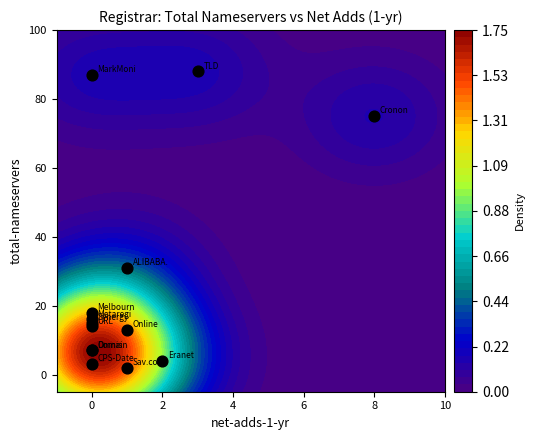

Reading left to right, what are all the values shown in this chart?

TLD Registrar Solutions Ltd.: 0=88	1=3
Cronon AG: 0=75	1=8
Melbourne IT Ltd: 0=18	1=0
ALIBABA.COM SINGAPORE: 0=31	1=1
Online SAS: 0=13	1=1
Synergy Wholesale Pty Ltd: 0=15	1=0
MarkMonitor Inc.: 0=87	1=0
Metaregistrar BV: 0=16	1=0
URL Solutions, Inc.: 0=14	1=0
Domain The Net Technologies Ltd.: 0=7	1=0
Eranet International Limited: 0=4	1=2
CPS-Datensysteme GmbH: 0=3	1=0
Mat Bao Corporation: 0=2	1=0
Sav.com LLC - 25: 0=2	1=1